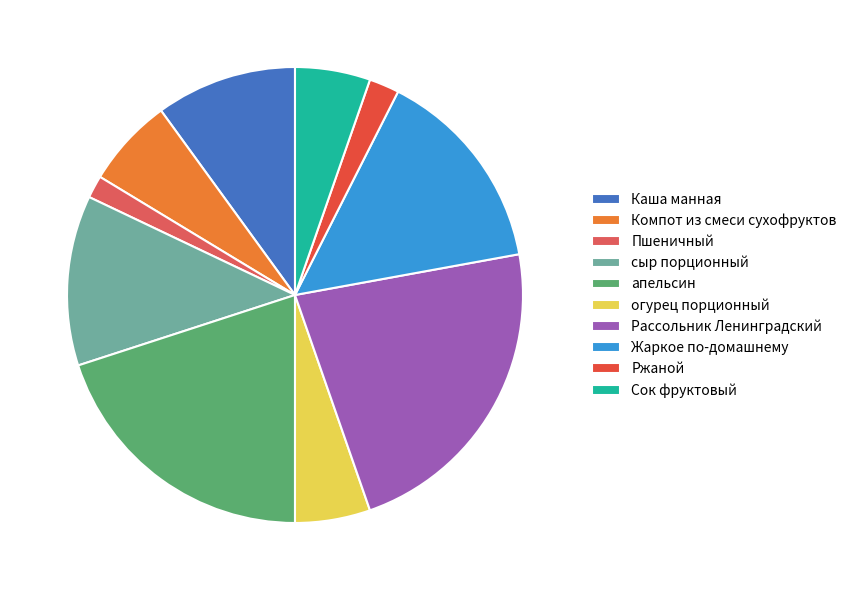

Rank the categories by value from highest to lowest.

Рассольник Ленинградский, апельсин, Жаркое по-домашнему, сыр порционный, Каша манная, Компот из смеси сухофруктов, огурец порционный, Сок фруктовый, Ржаной, Пшеничный